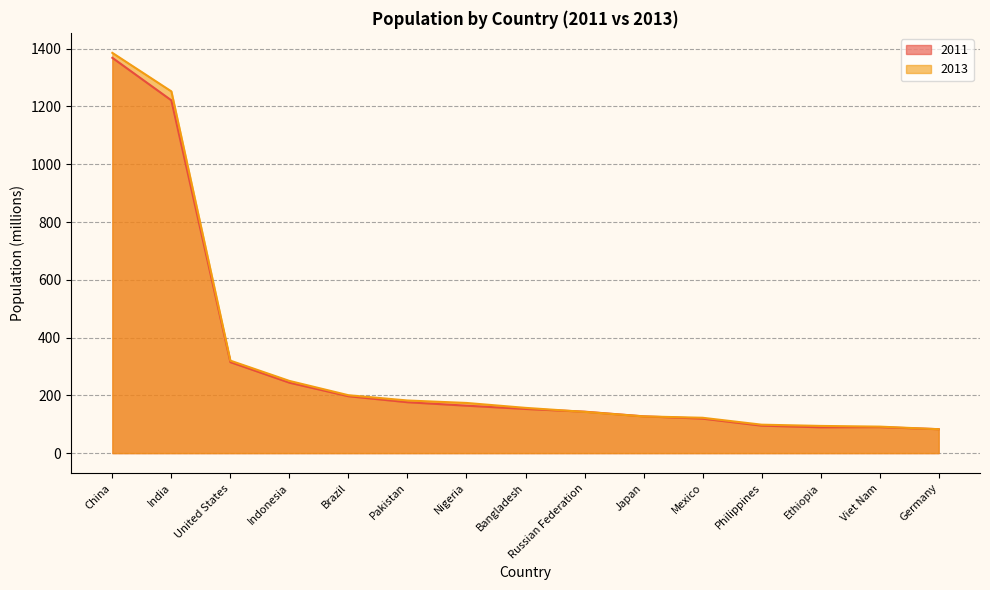

Which series ends up on top after the final intersection of 2013 and 2011?

2011